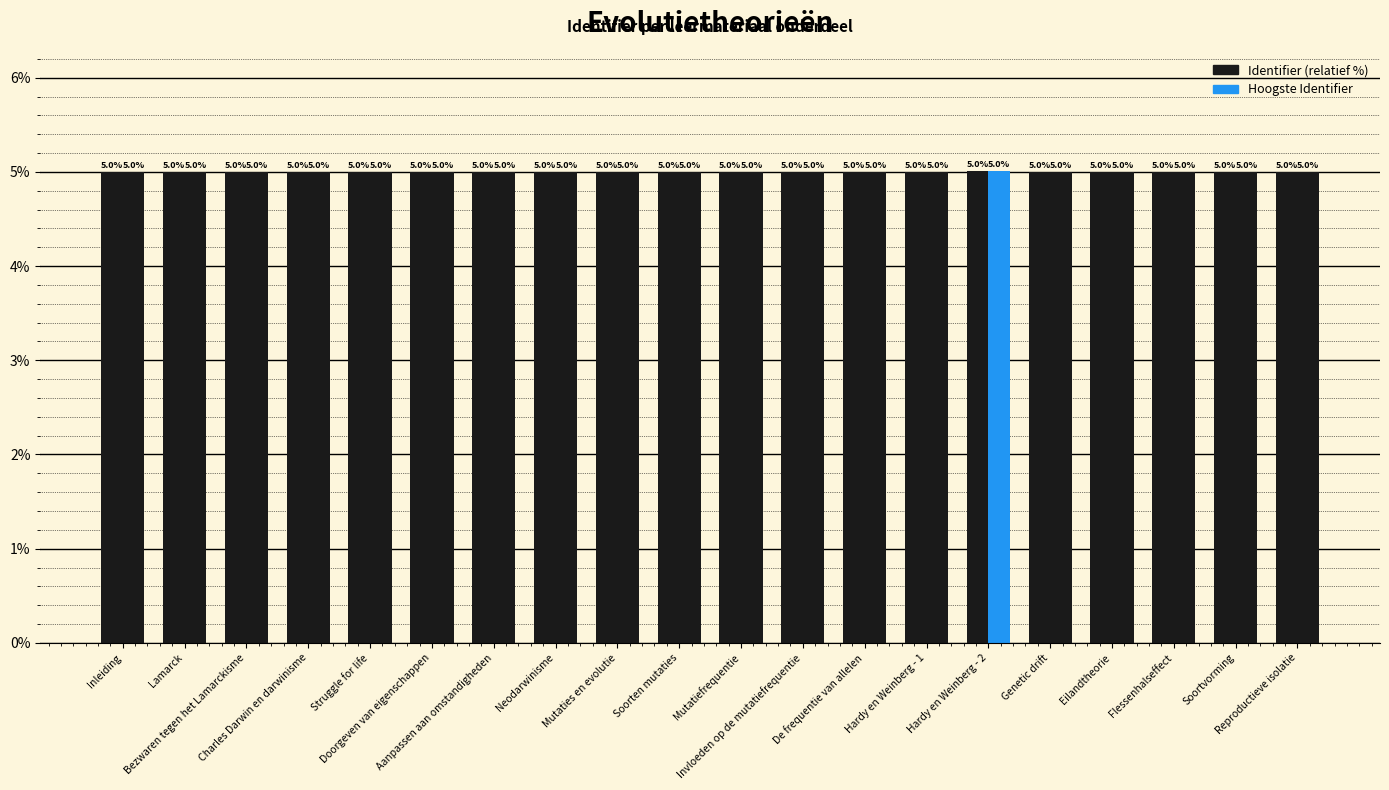

How many distinct data groups are displayed?

2